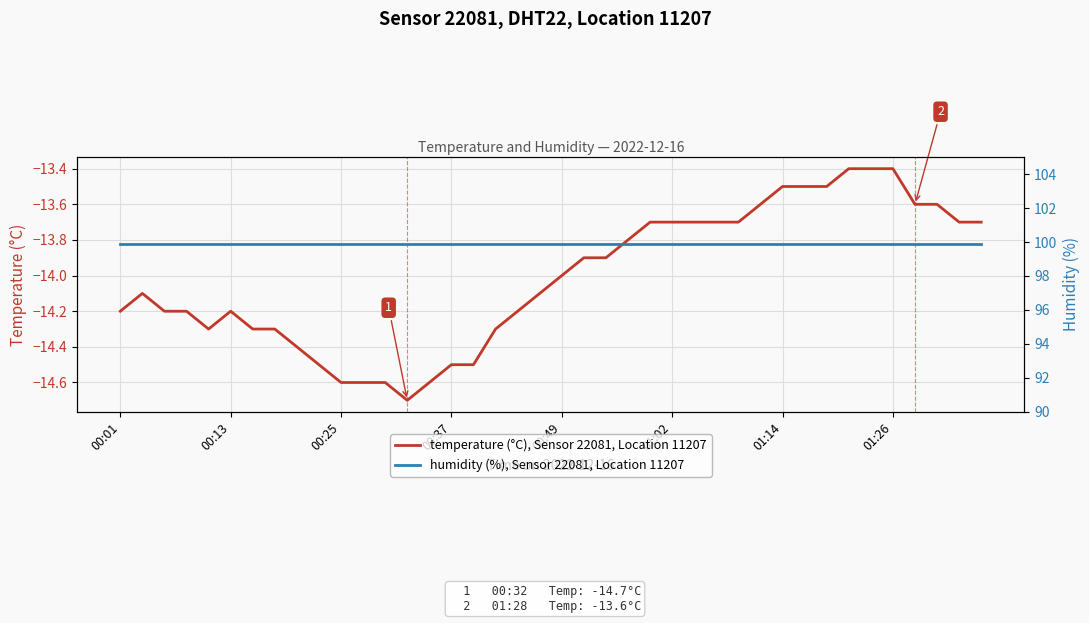

What is the difference between the maximum and minimum values in the temperature (°C), Sensor 22081, Location 11207 series?

1.3